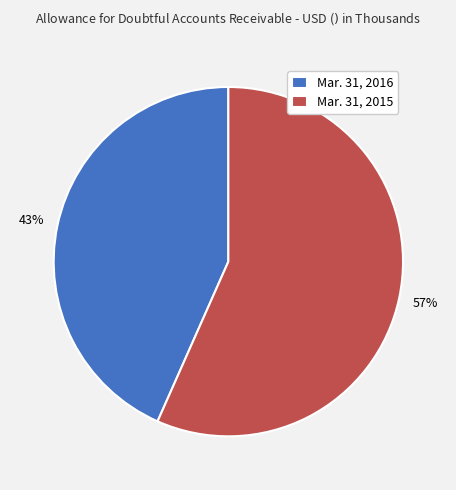

How many segments does this pie chart have?

2